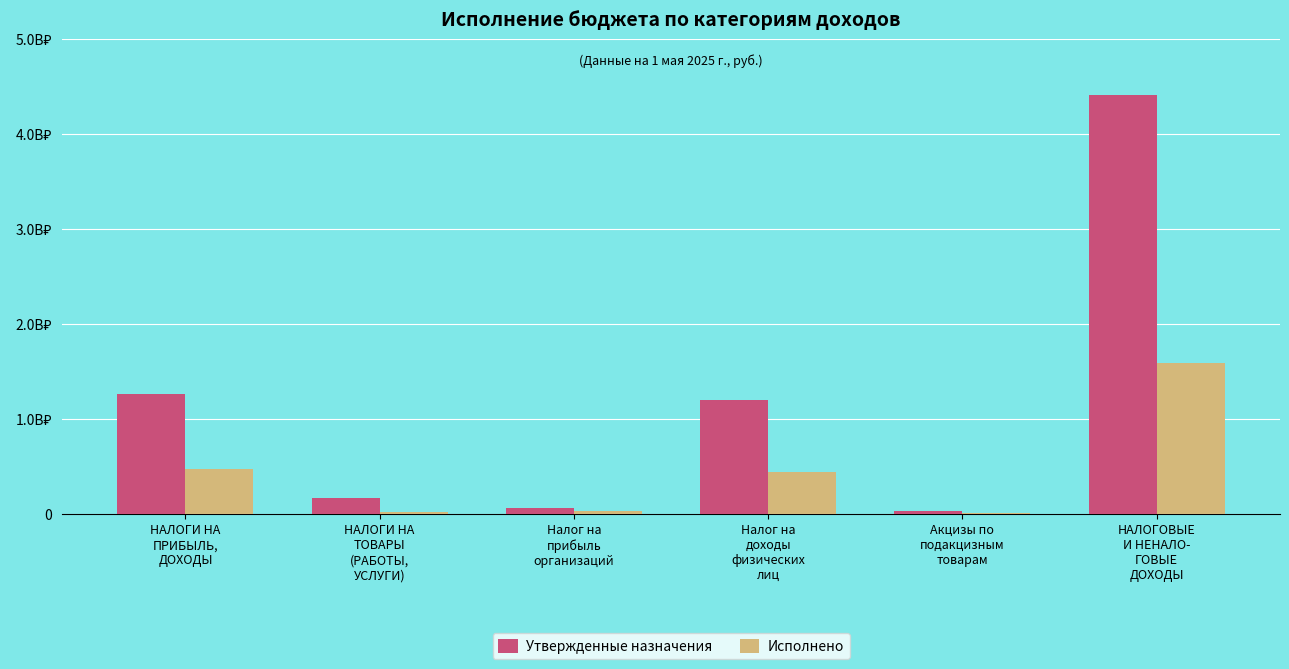

Are the bars horizontal?

No